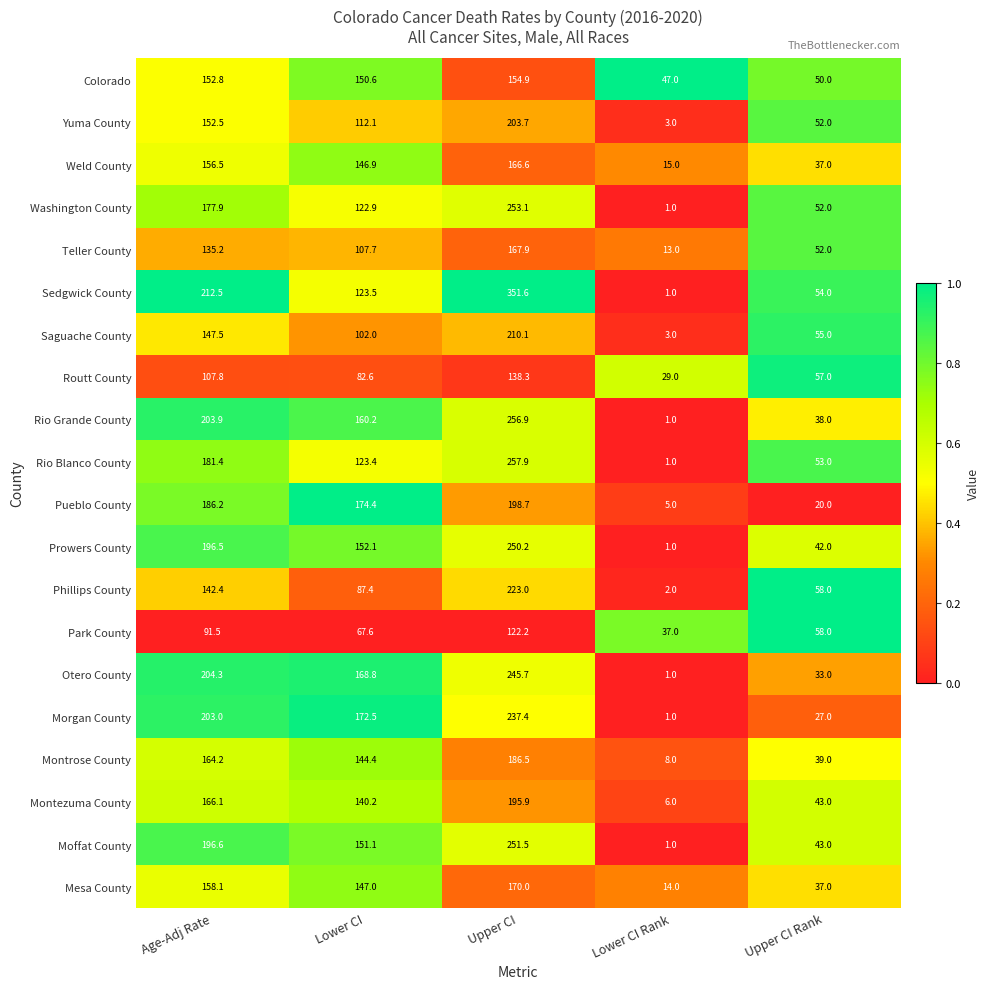

What is the difference between the Otero County values at Age-Adj Rate and Lower CI?

35.5